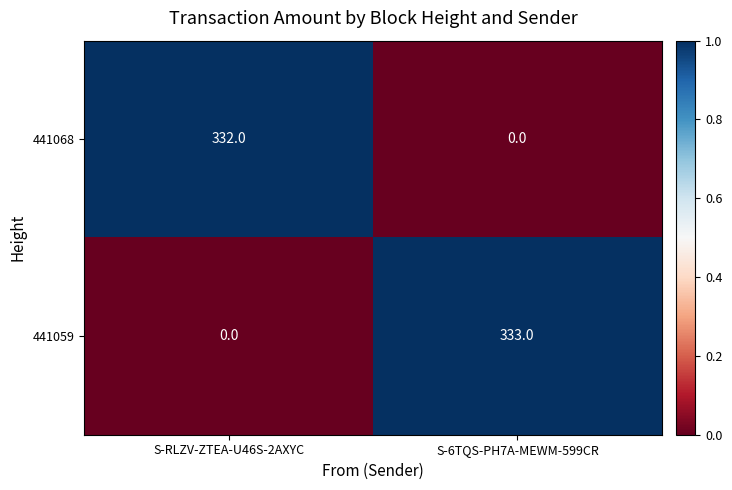

What is the total value across all series at S-RLZV-ZTEA-U46S-2AXYC?

332